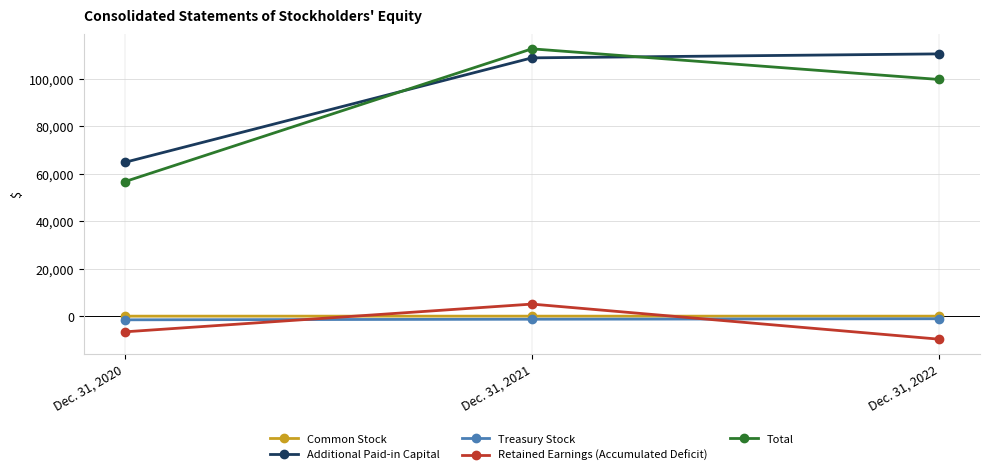

What is the value of the Additional Paid-in Capital point at the 1st from the left?

64826